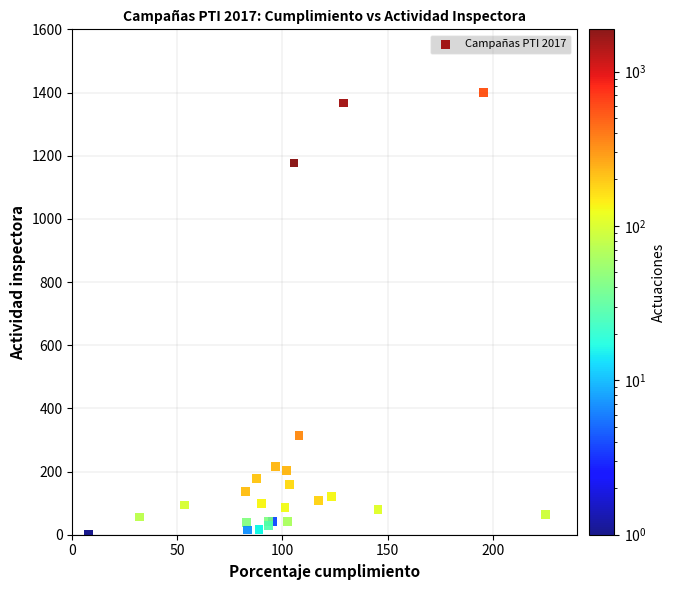

What Y value in the scatter plot is closest to 700?

314